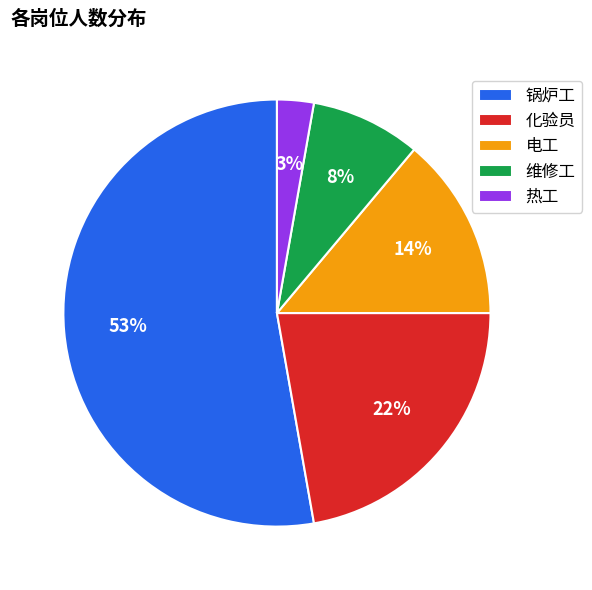

How many slices are in this pie chart?

5